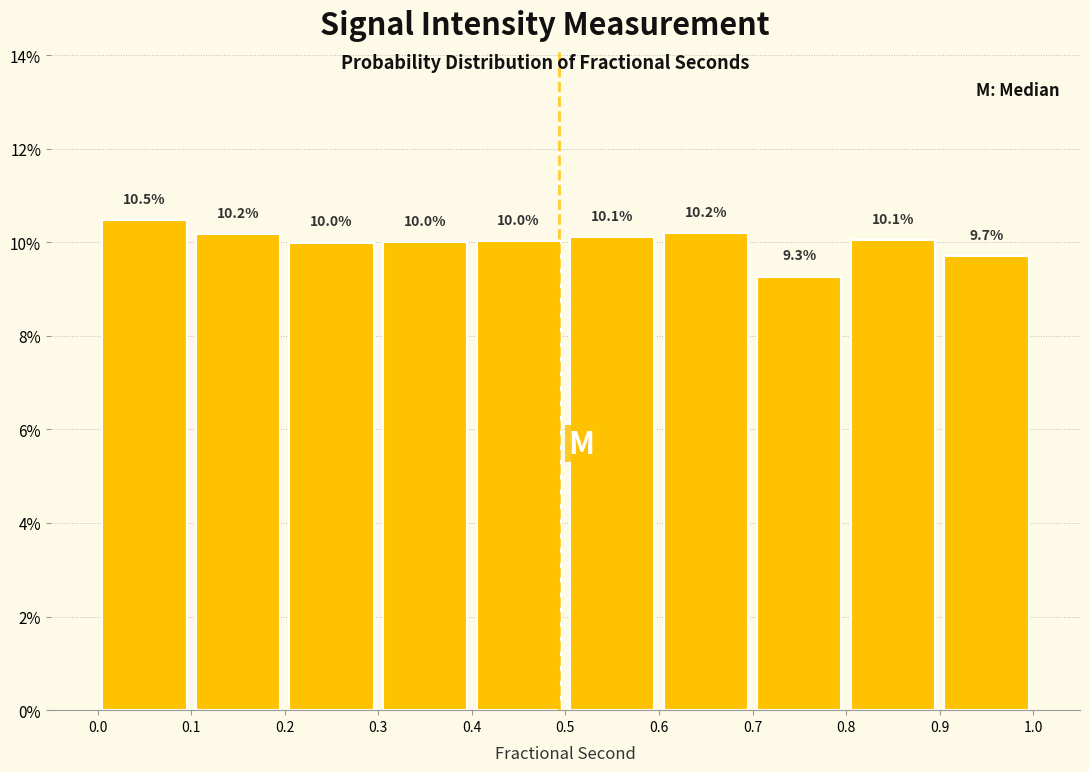

Reading left to right, transcribe this chart: for each bar, give the range it covers on the x-axis and its height.

0.0 to 0.1: 10.5
0.1 to 0.2: 10.2
0.2 to 0.3: 10.0
0.3 to 0.4: 10.0
0.4 to 0.5: 10.0
0.5 to 0.6: 10.1
0.6 to 0.7: 10.2
0.7 to 0.8: 9.3
0.8 to 0.9: 10.1
0.9 to 1.0: 9.7